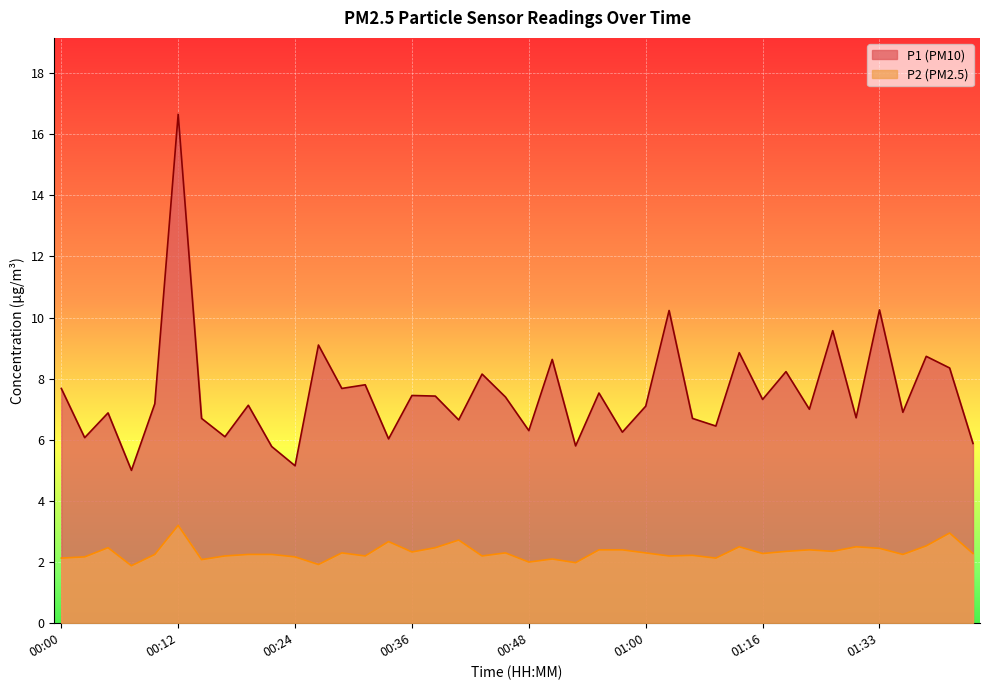

True or false: P1 and P2 cross at least once.

False